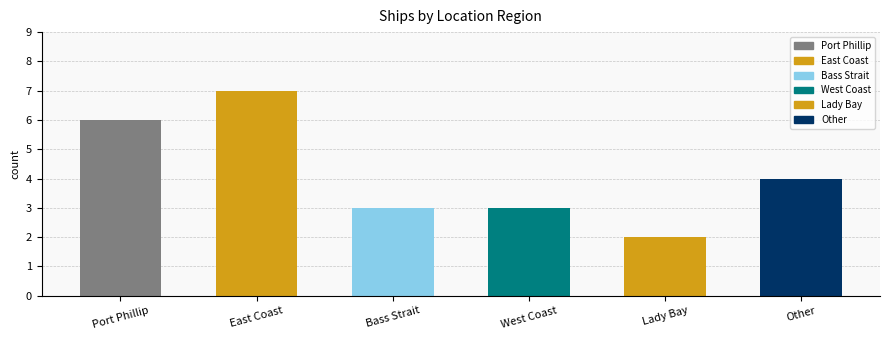

Is it true that the value at Lady Bay is 2?

True